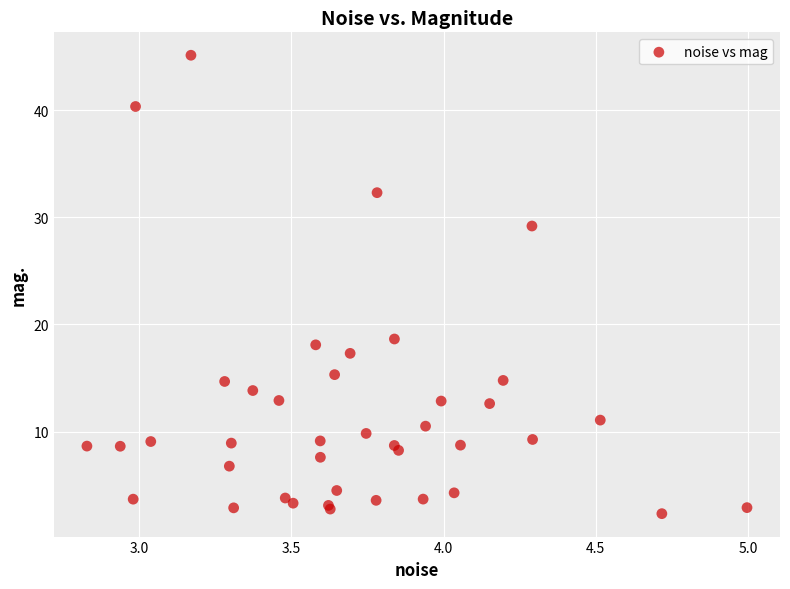

What Y value in the scatter plot is closest to 23?

18.6